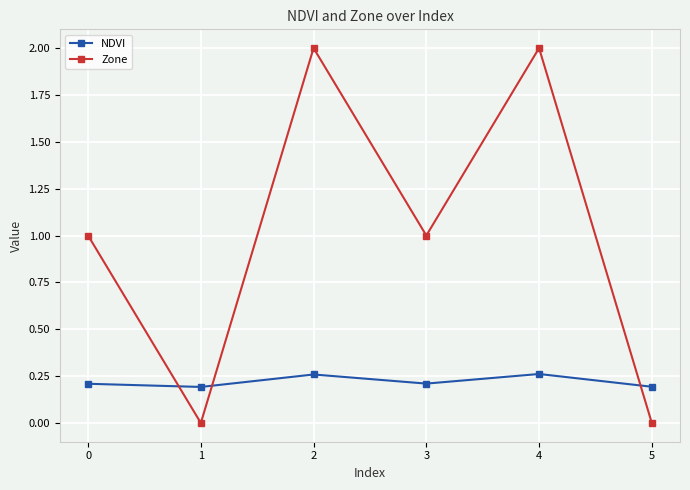

Count the Zone values in the range 0 to 2.

6